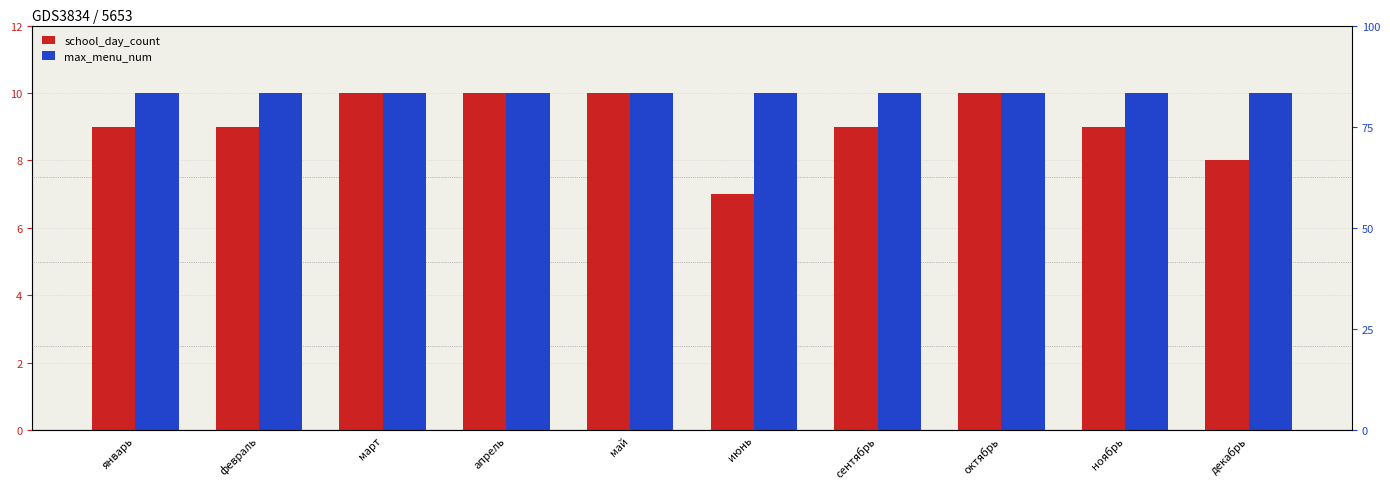

Which category has the highest value across all series?

март